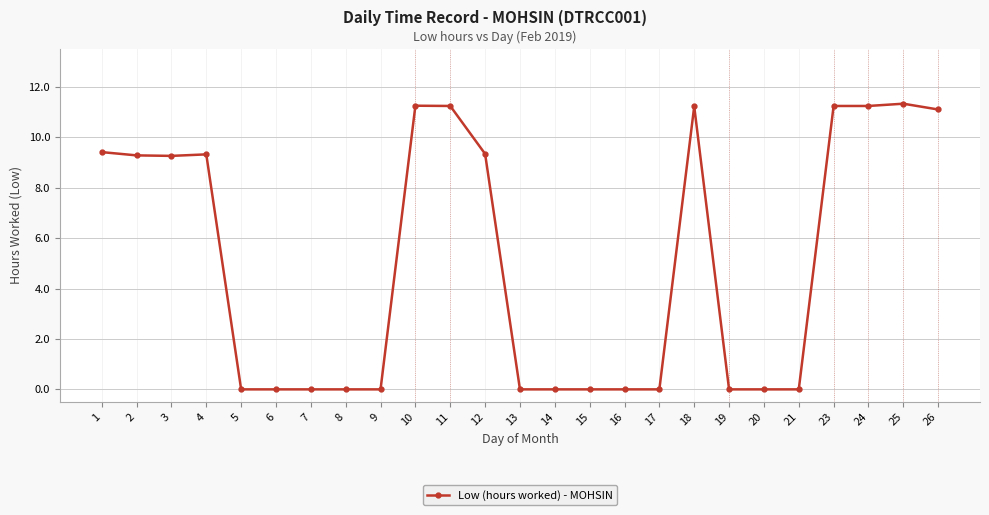

Count the number of categories in the chart.

25